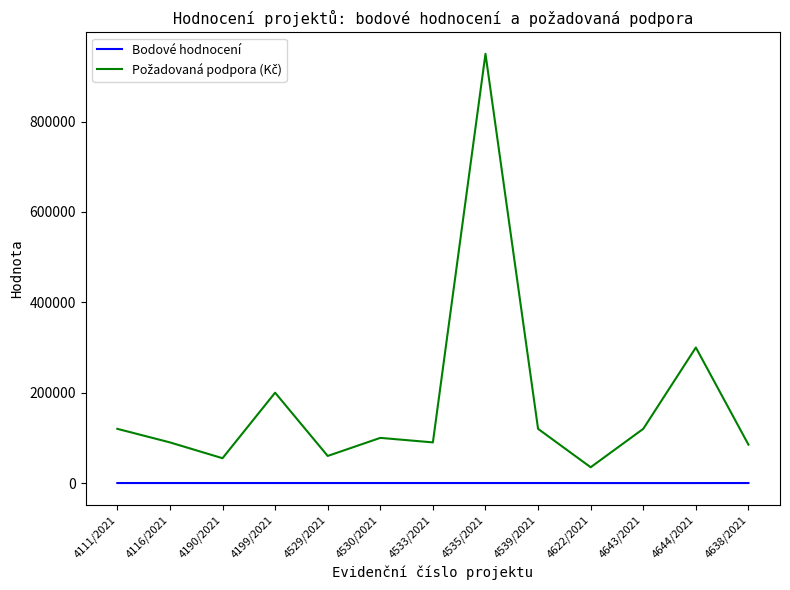

Between 4190/2021 and 4643/2021, which series saw the biggest shift?

Požadovaná podpora (Kč)